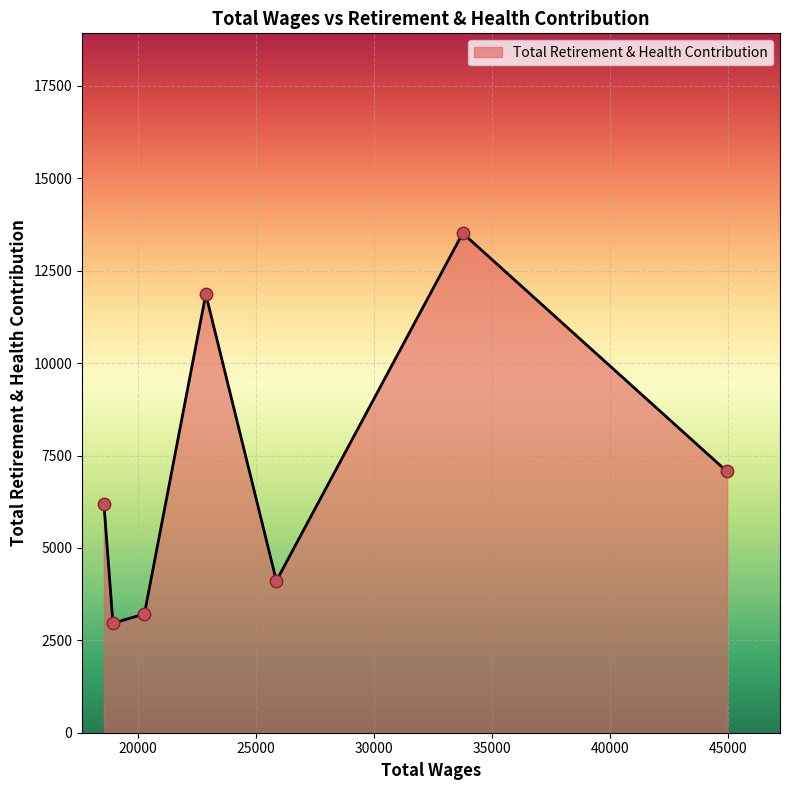

What is the sum of all values?

48924